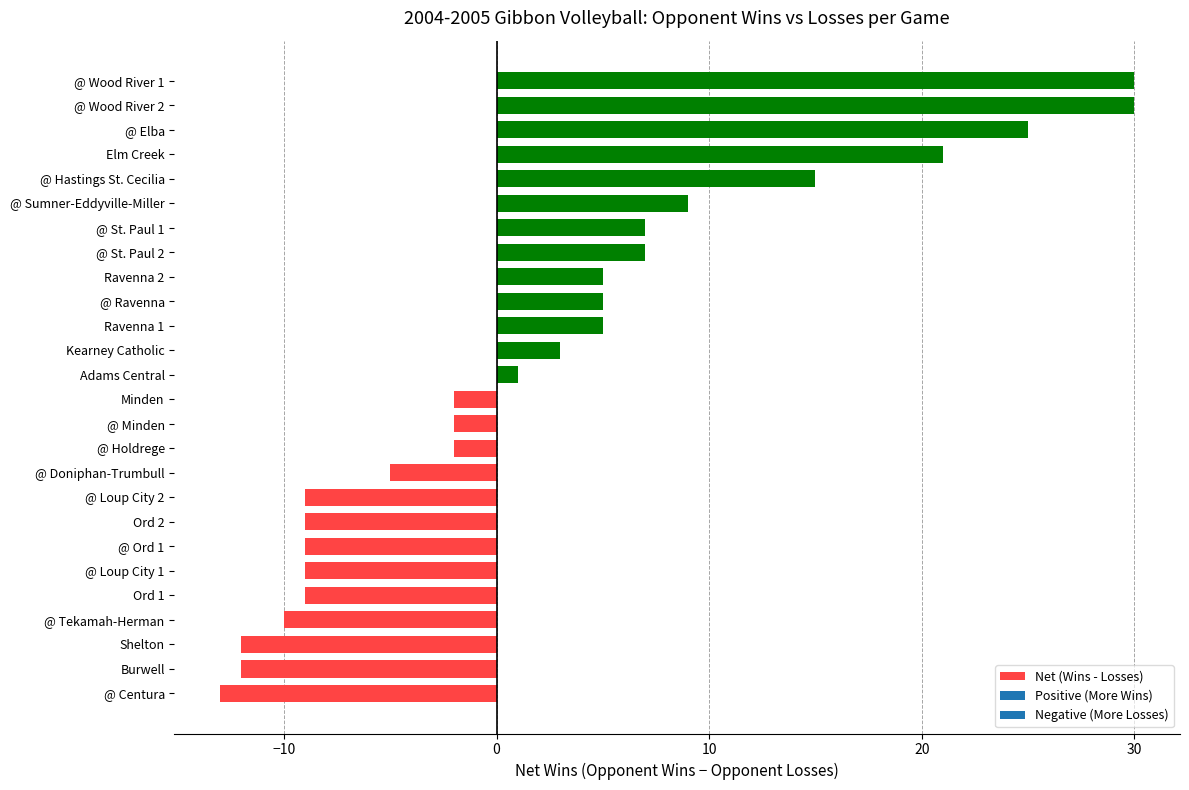

True or false: the data shows 5 at @ Ravenna.

True